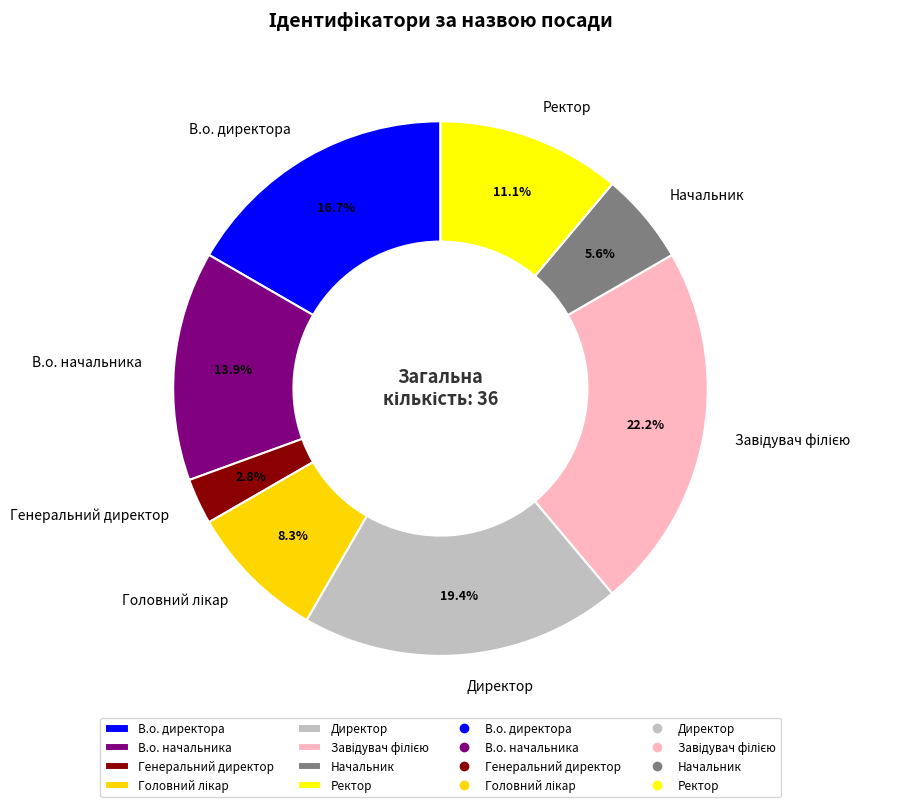

Which category has the smallest portion of the pie?

Генеральний директор